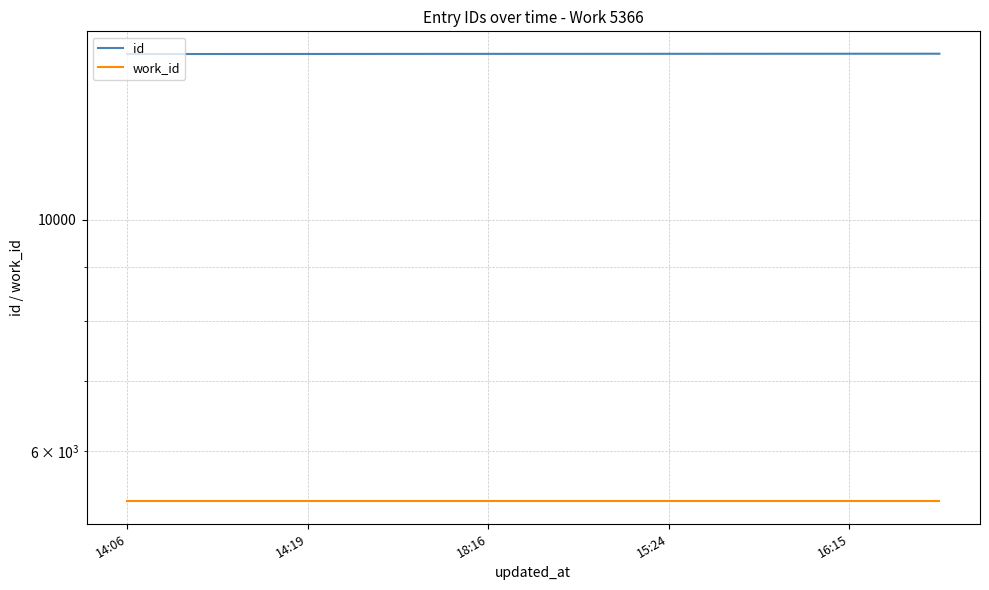

The id series shows 14422 at 9. True or false?

True